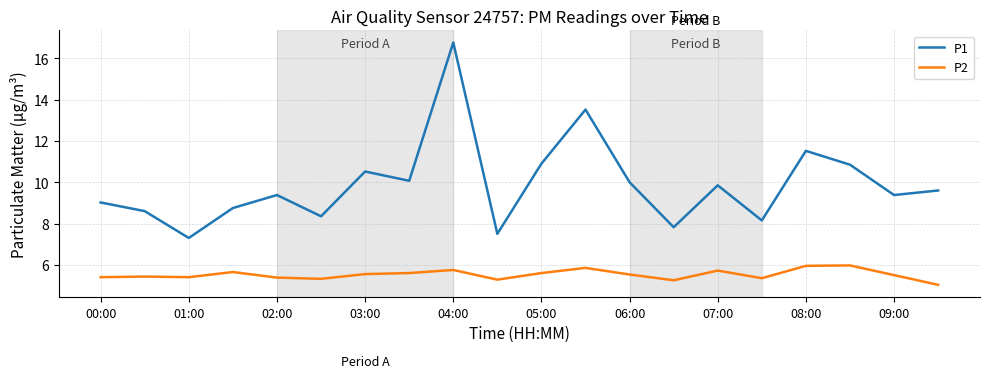

What is the greatest value displayed?

16.8